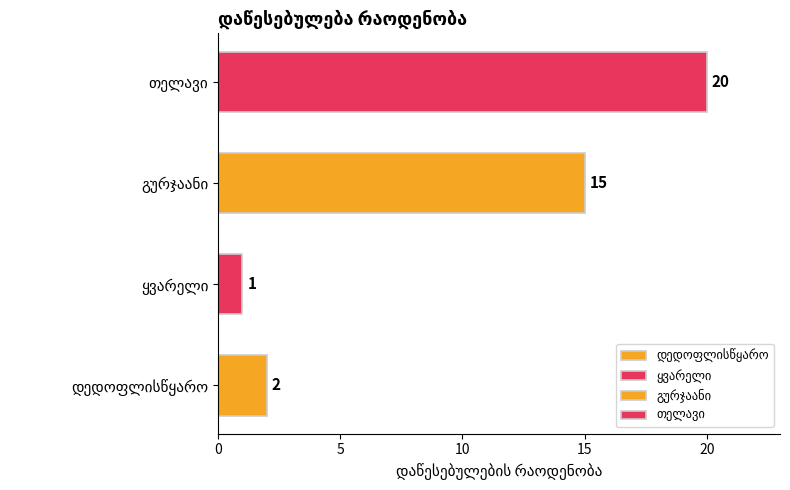

What is the difference between the maximum and minimum values?

19